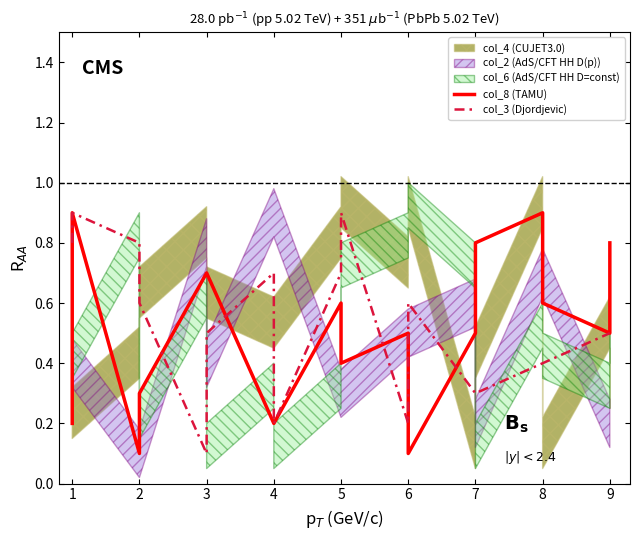

Between 6 and 9, which series saw the biggest shift?

col_8 (TAMU)